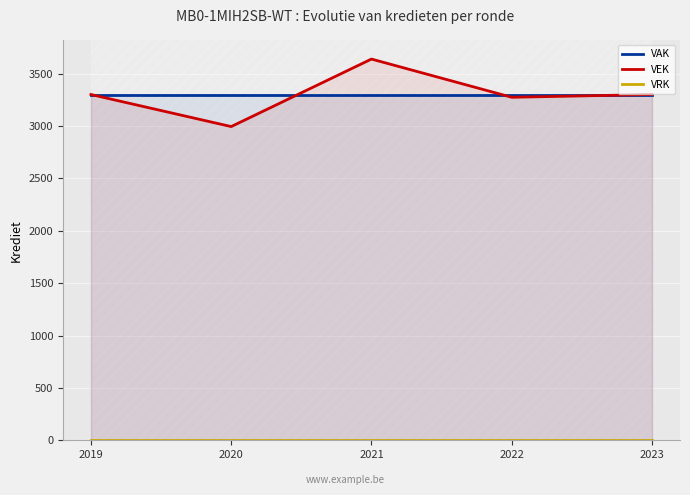

What is the value of the VAK point at the 5th from the left?

3300.0